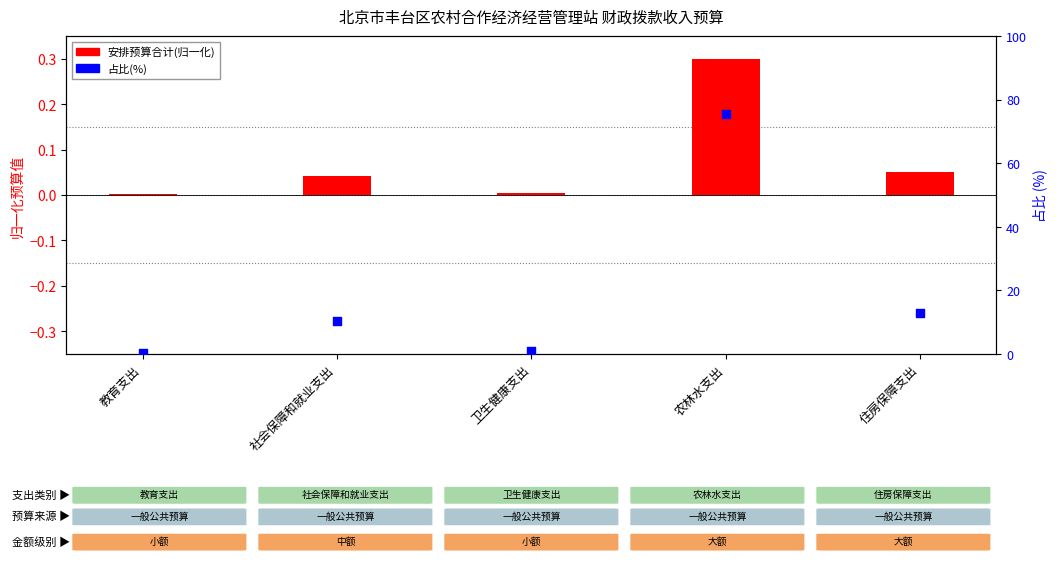

Which series contains the highest Y value?

占比 (百分比)